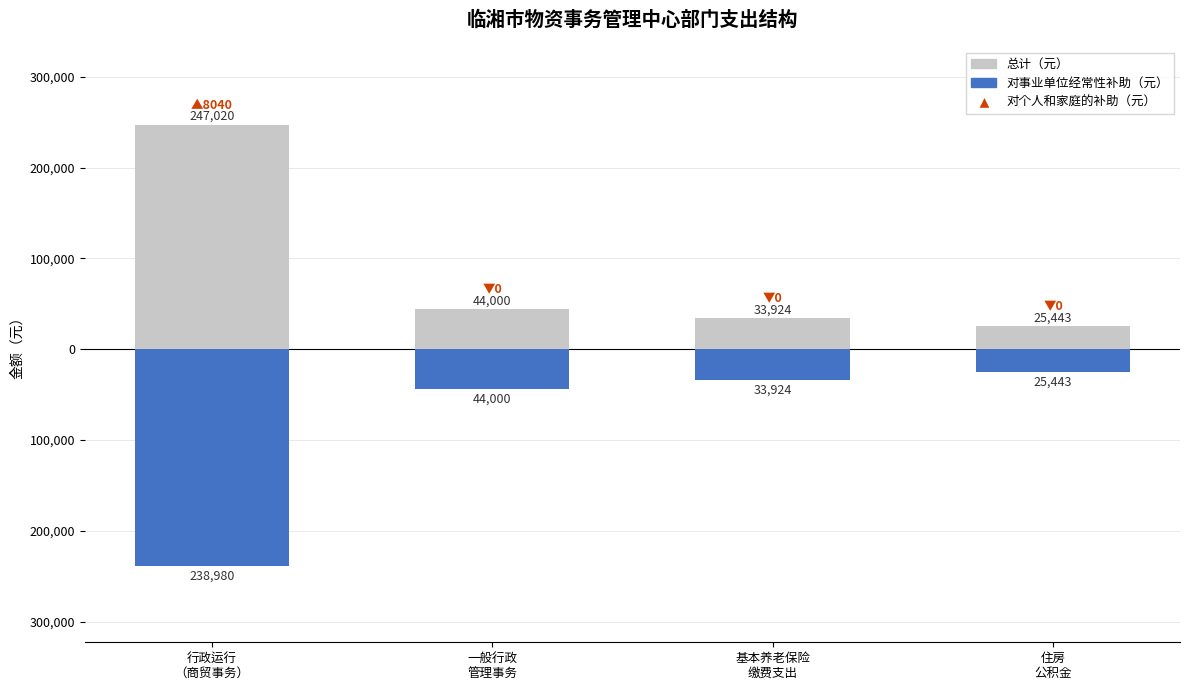

Which series has the widest spread of values?

总计（元）